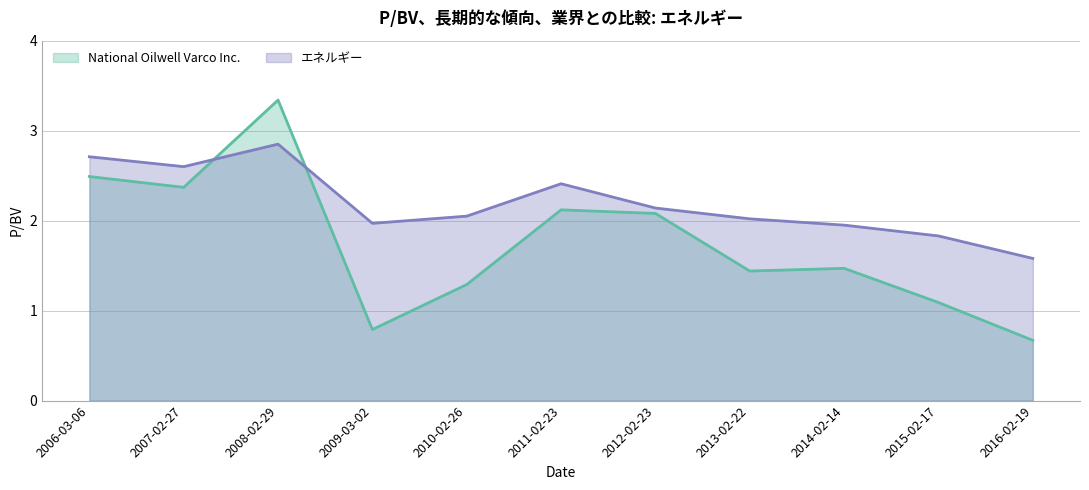

Reading right to left, what are all the values shown in this chart?

National Oilwell Varco Inc.: 0.7	1.1	1.5	1.4	2.1	2.1	1.3	0.8	3.3	2.4	2.5
エネルギー: 1.6	1.8	1.9	2.0	2.1	2.4	2.0	2.0	2.9	2.6	2.7